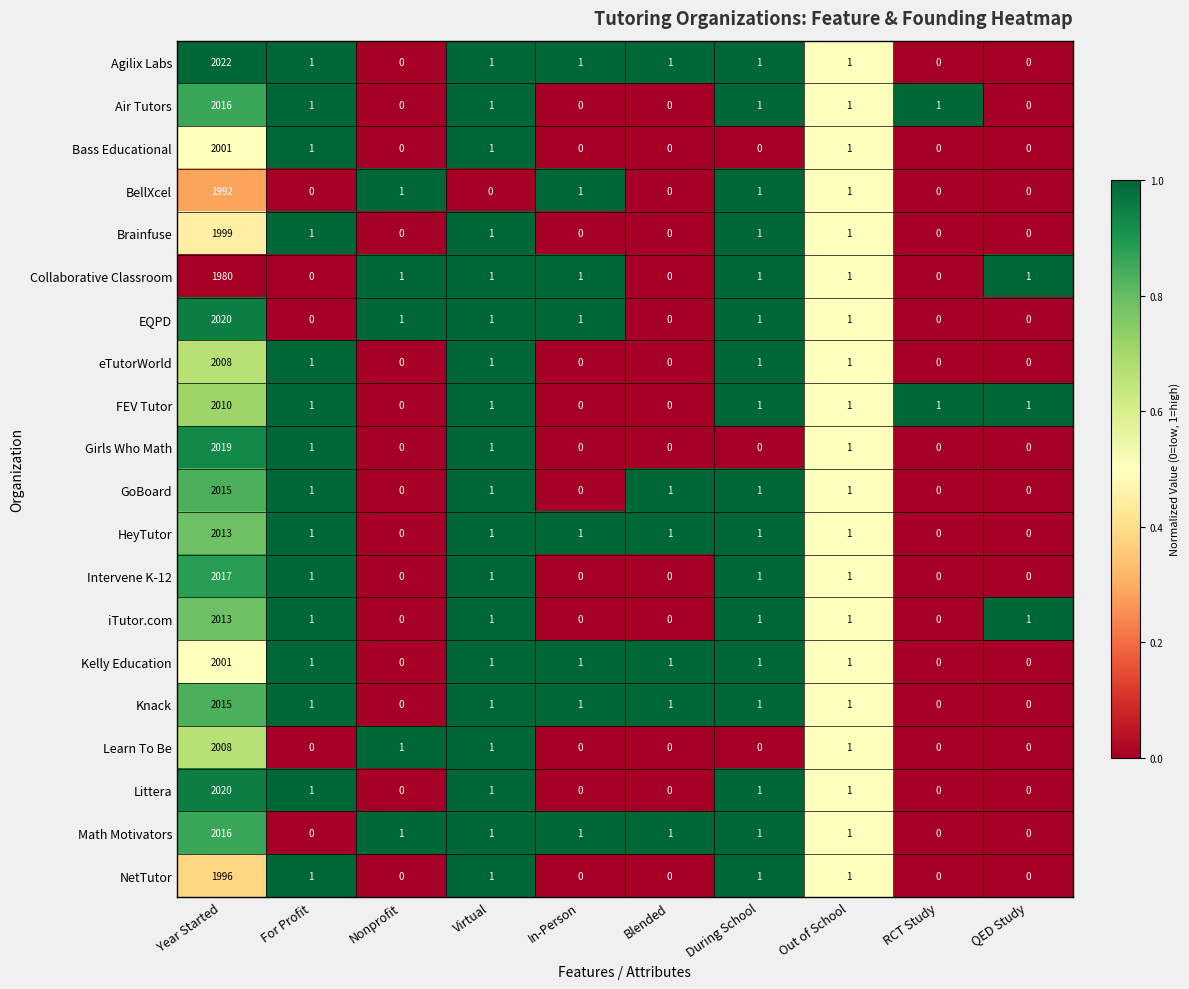

At which category is the sum across all series the highest?

Year Started